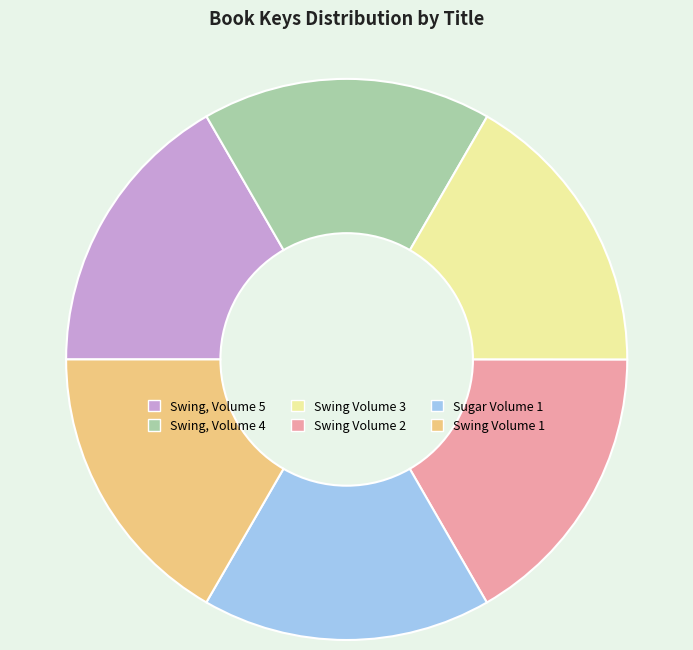

The Sugar Volume 1 slice represents 26% of the pie. True or false?

False